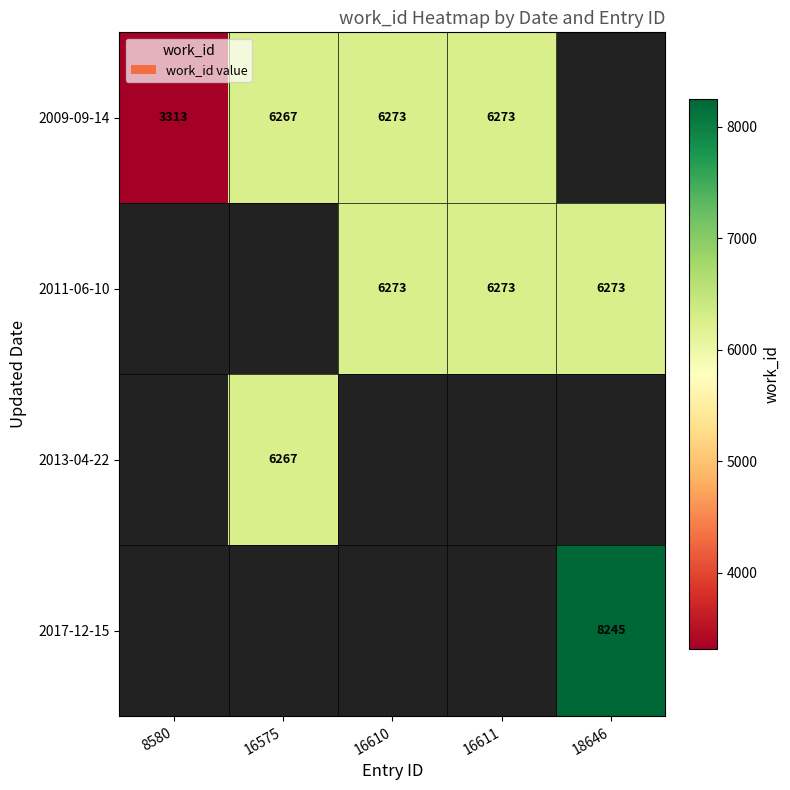

What is the difference between the 2009-09-14 values at 8580 and 16575?

2954